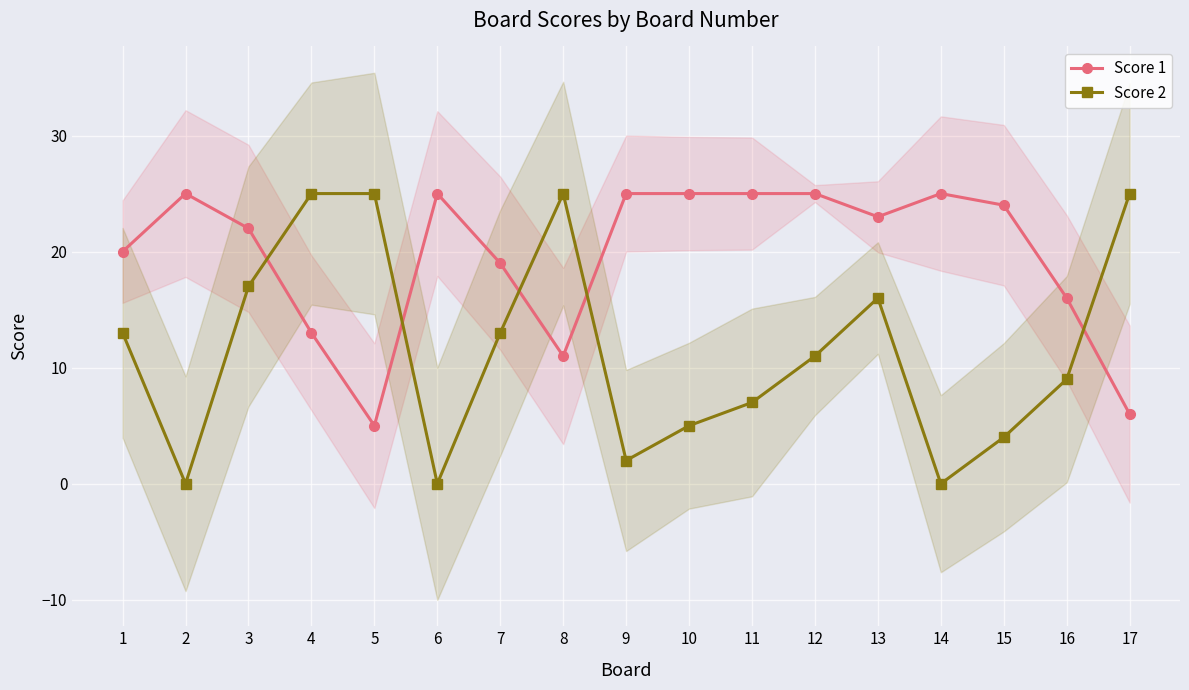

What is the difference between the maximum and minimum values in the Score 2 series?

25